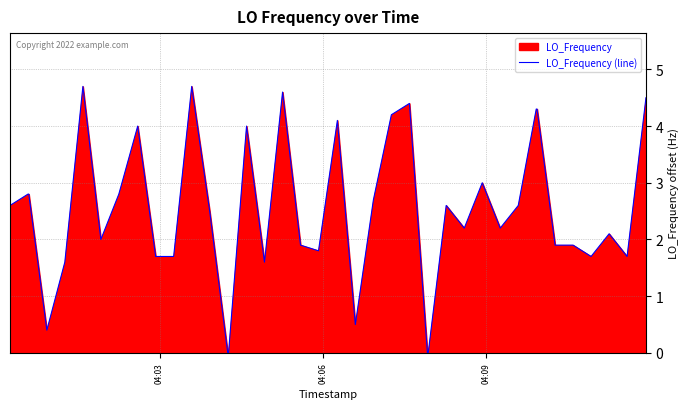

What is the difference between the maximum and minimum values?

4.7